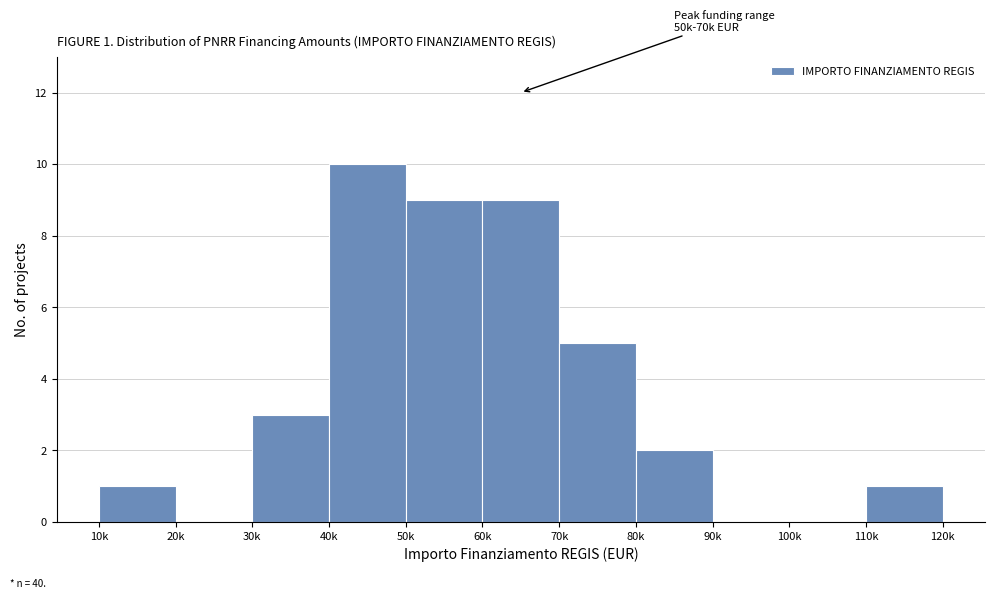

Reading left to right, transcribe all the data shown in this chart.

10k=1	20k=0	30k=3	40k=10	50k=9	60k=9	70k=5	80k=2	90k=0	100k=0	110k=1